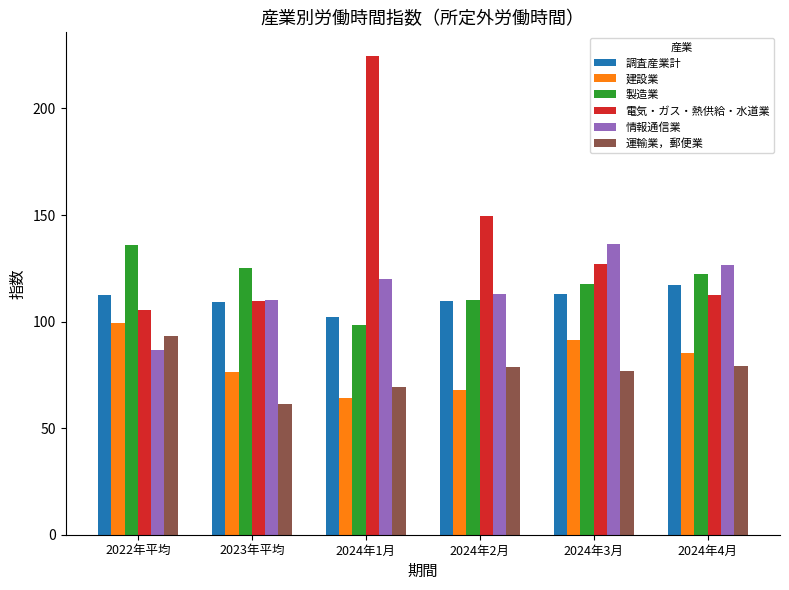

Which series has the largest total across all categories?

電気・ガス・熱供給・水道業